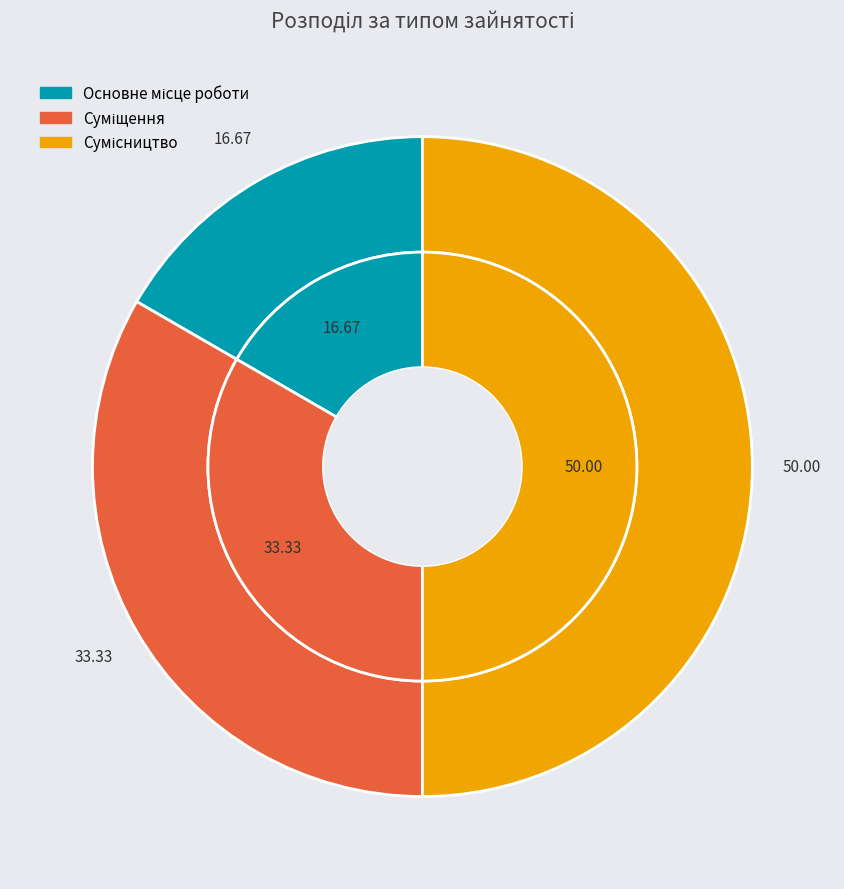

Is there a majority slice in this chart?

No